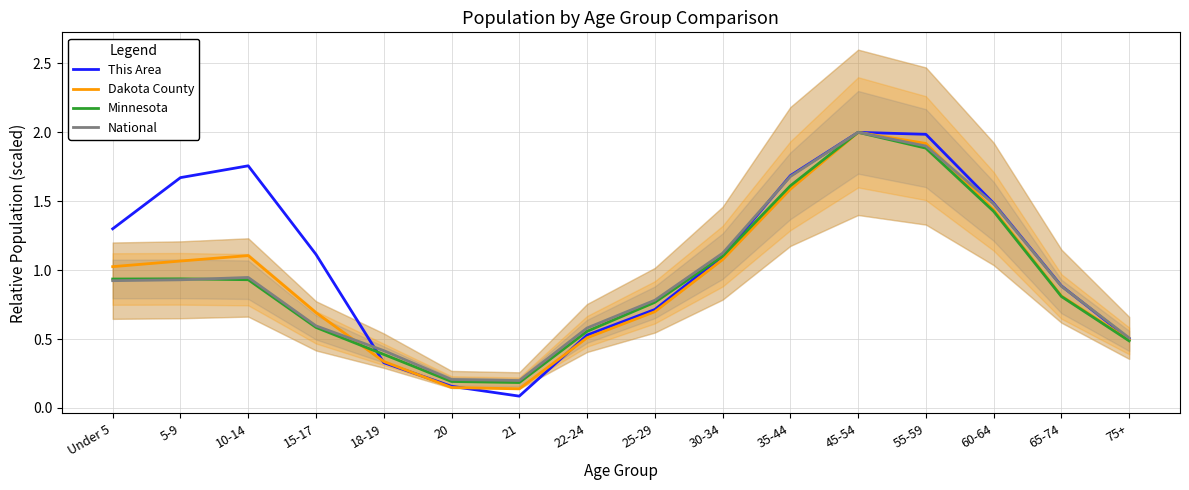

Which label corresponds to the largest value in the chart?

45-54